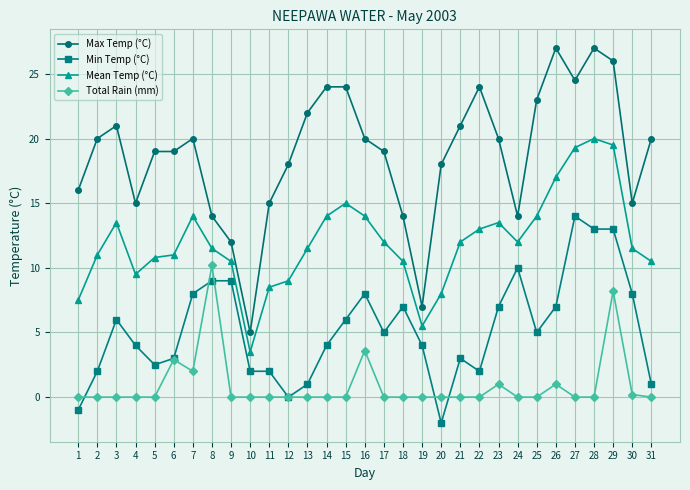

Which series has the largest range (max minus min)?

Max Temp (°C)